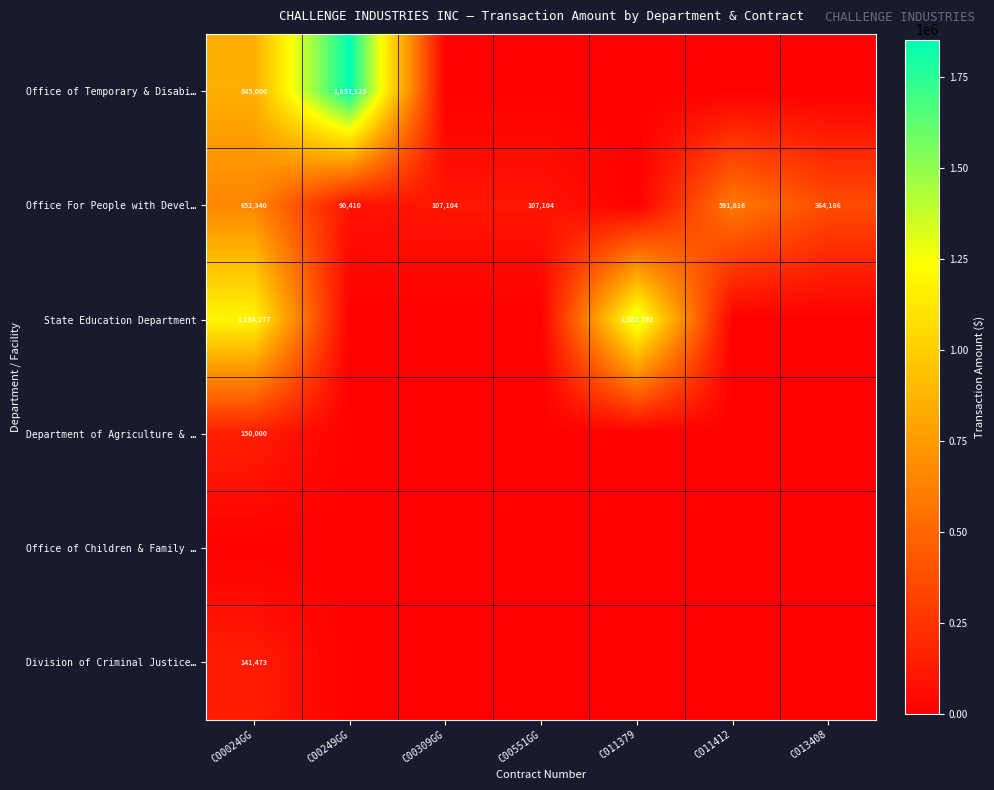

True or false: Office For People with Devel… has a value of 194027 at C00024GG.

False